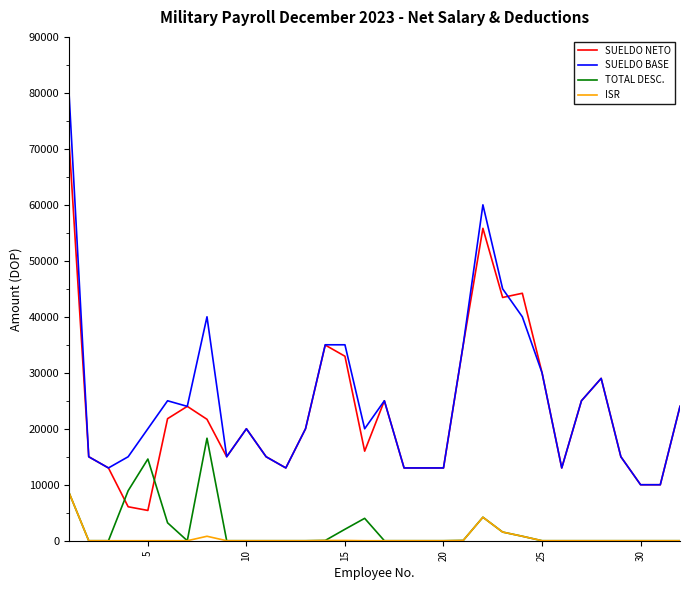

What is the maximum value shown in the chart?

80000.0